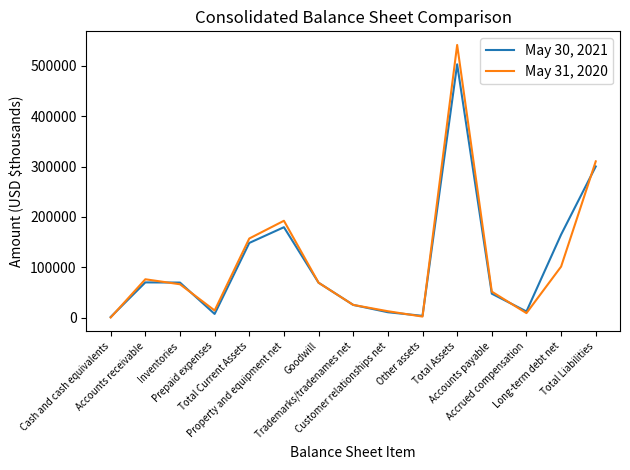

How many lines are shown in the chart?

2